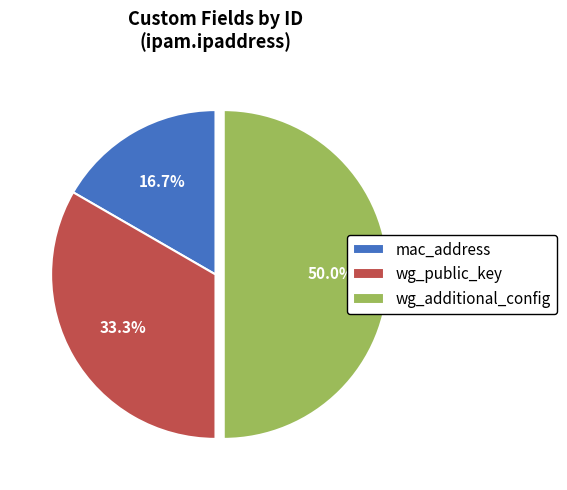

What percentage is NOT represented by mac_address?

83.3%